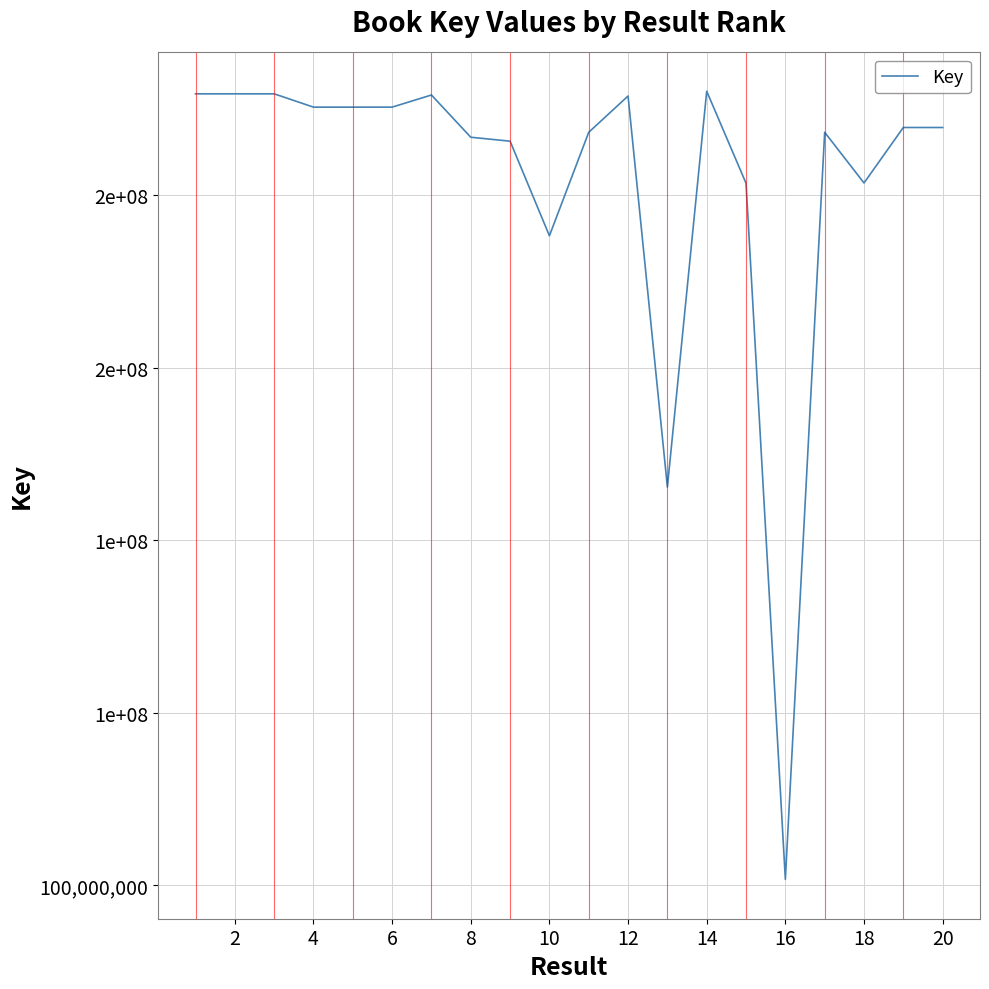

Does the chart display data point markers on the line(s)?

No